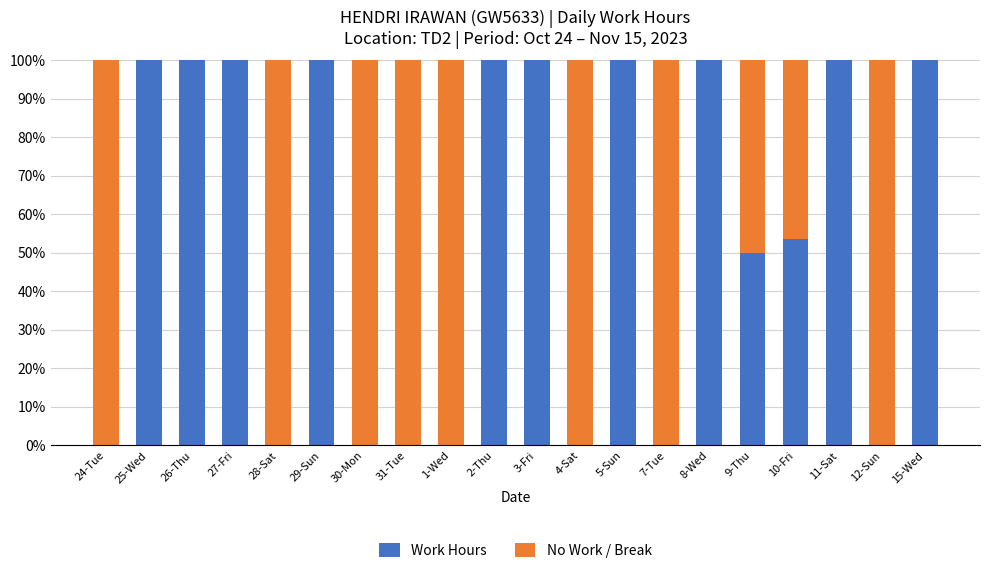

The value of Work Hours at 10-Fri is 53.5. True or false?

True